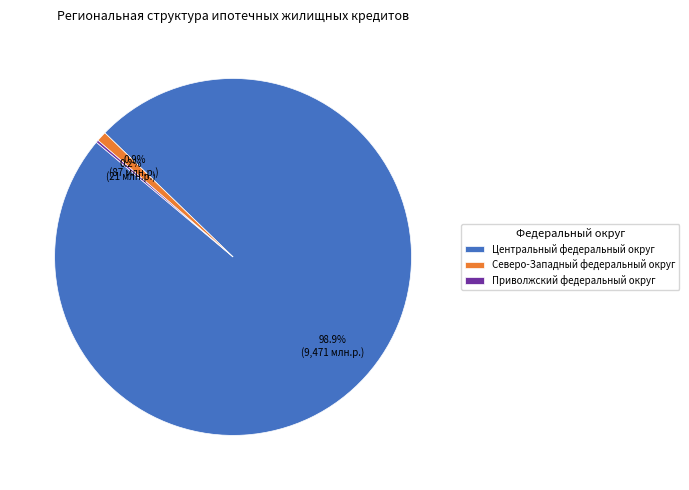

Does Северо-Западный федеральный округ represent more than half of the total?

No